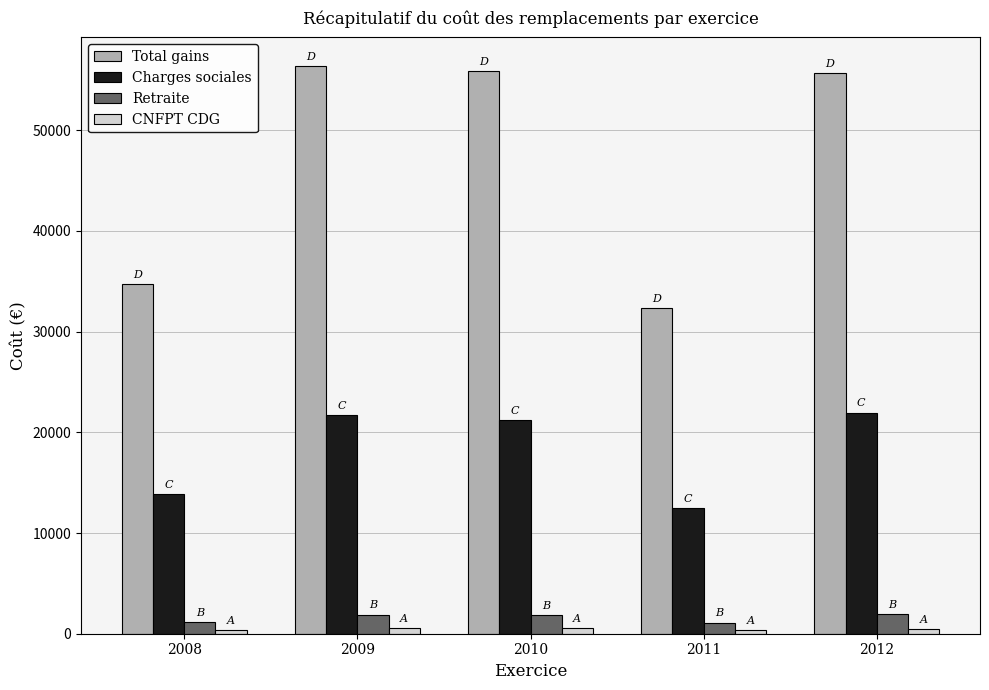

What is the maximum value shown in the chart?

56409.3